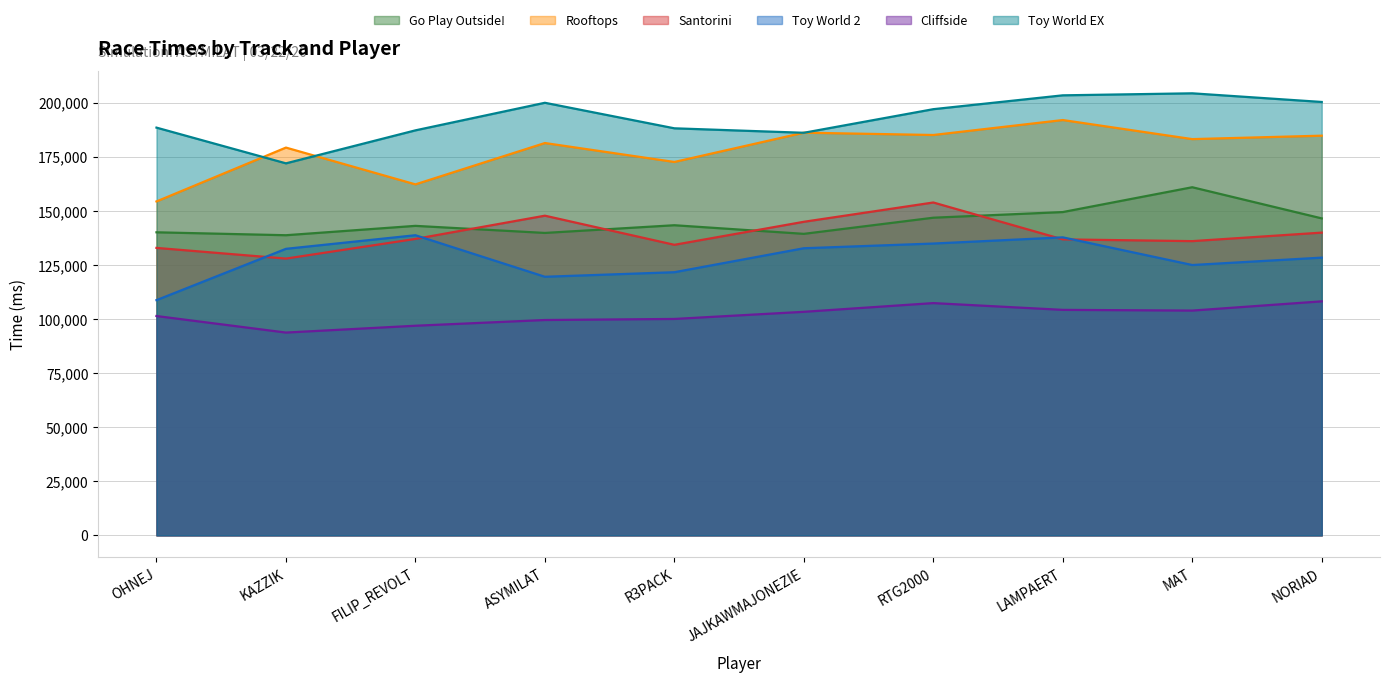

What is the sum of all Toy World EX values?

1926323